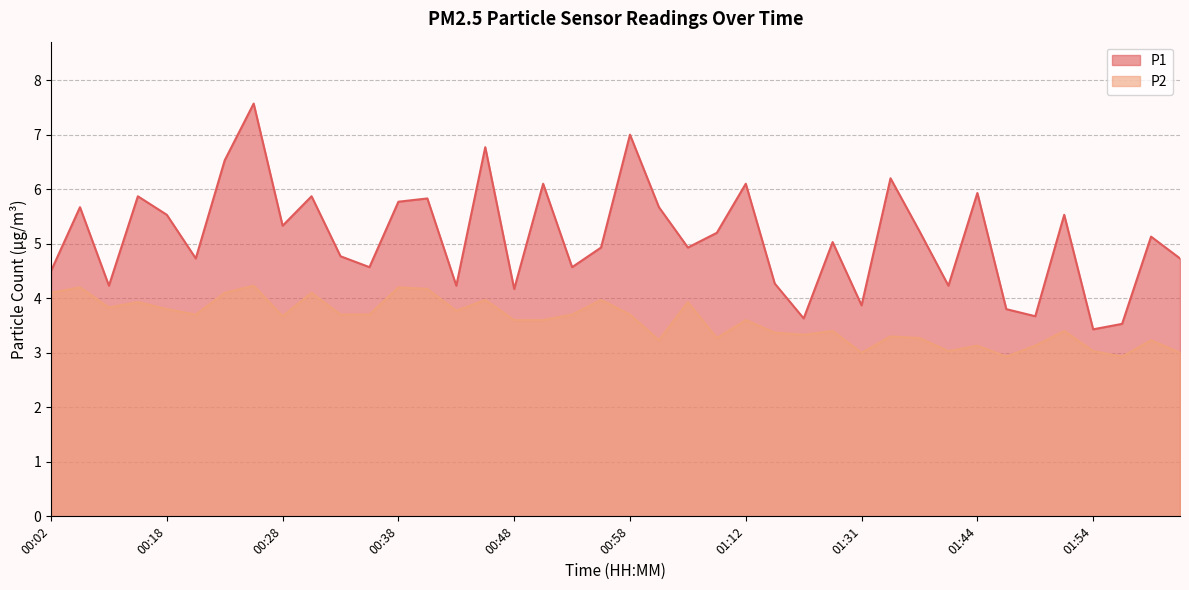

What is the spread (max minus min) of values at 00:10?

0.4